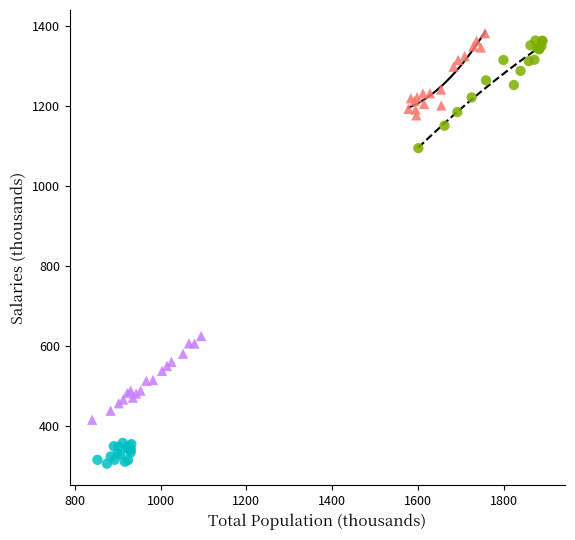

Which series reaches the minimum Y coordinate?

15-24 ans